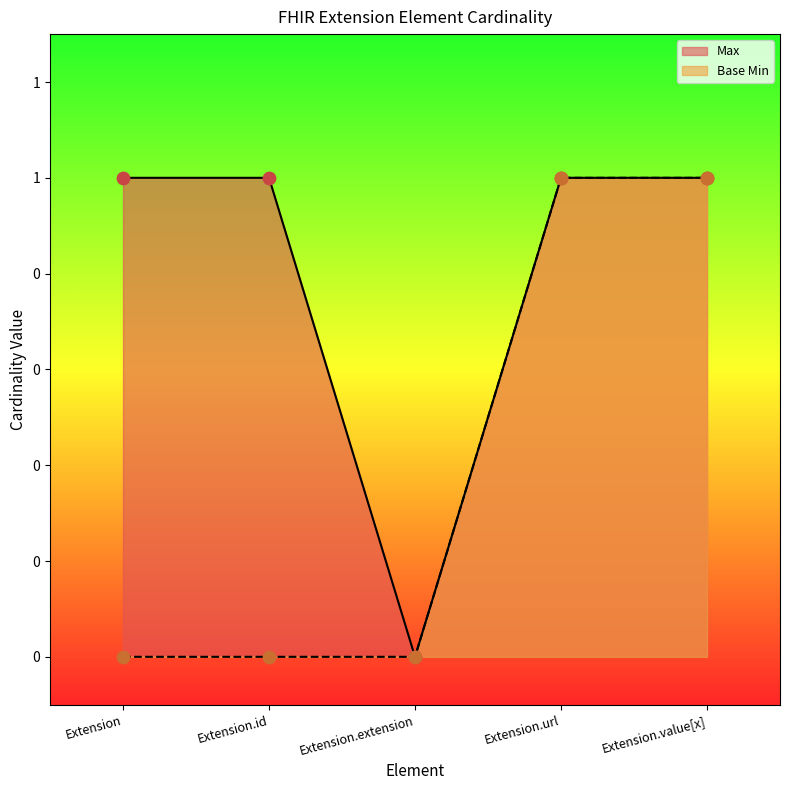

Is the value of Base Min at Extension.id greater than the value of Max at Extension?

No